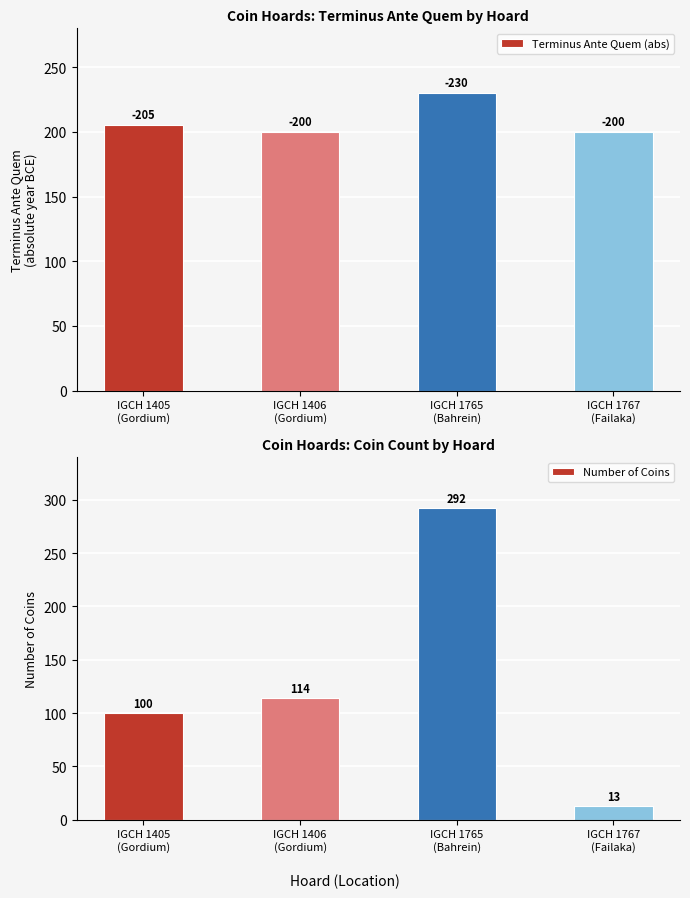

What is the spread (max minus min) of values at IGCH 1767
(Failaka)?

187